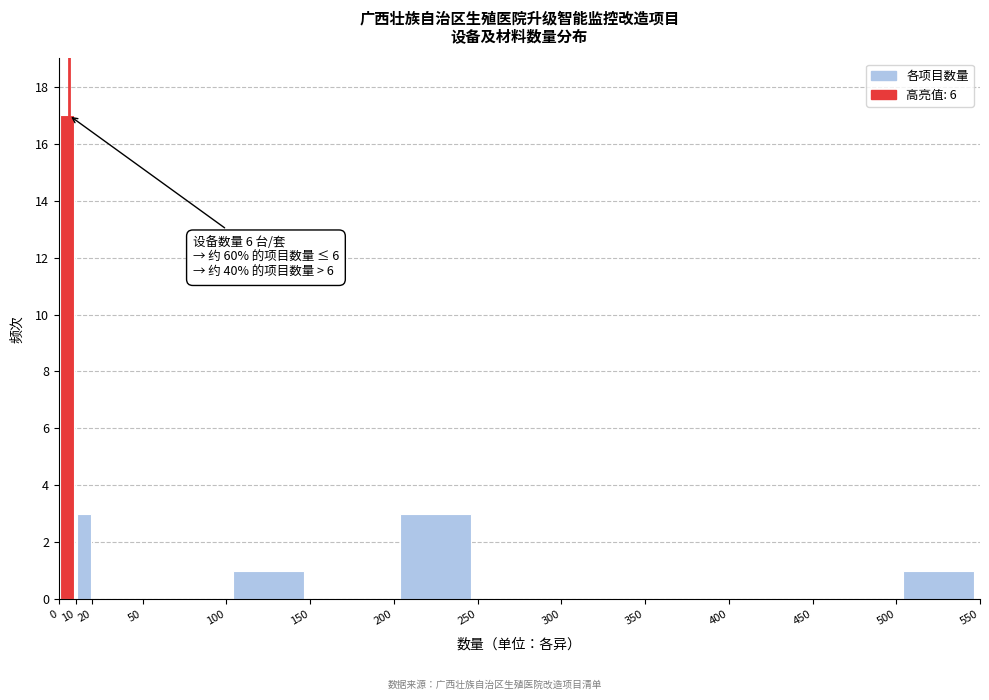

Which range on the x-axis has the tallest bar?

0 to 10